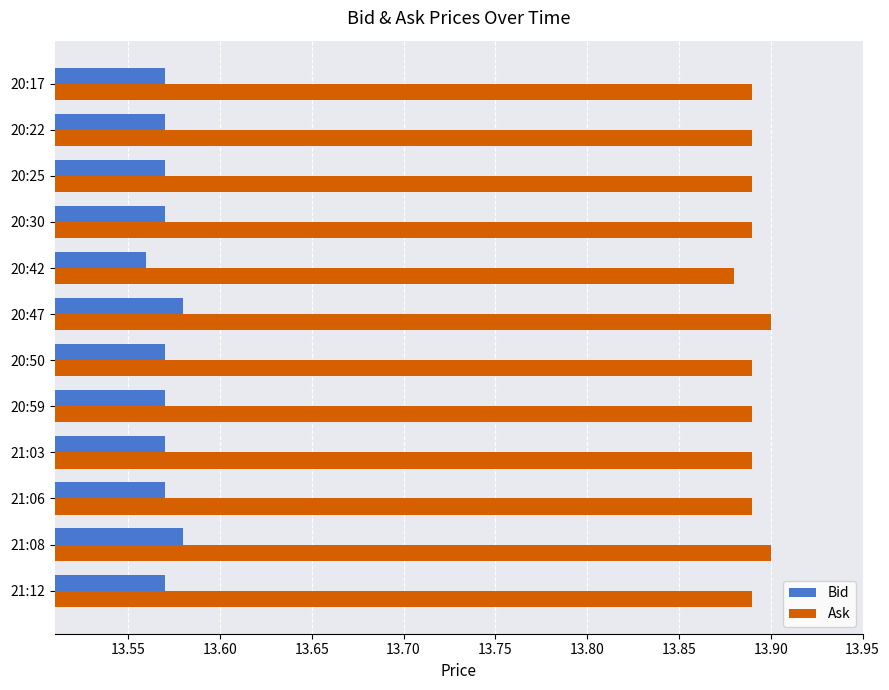

What is the spread (max minus min) of values at 20:30?

0.3